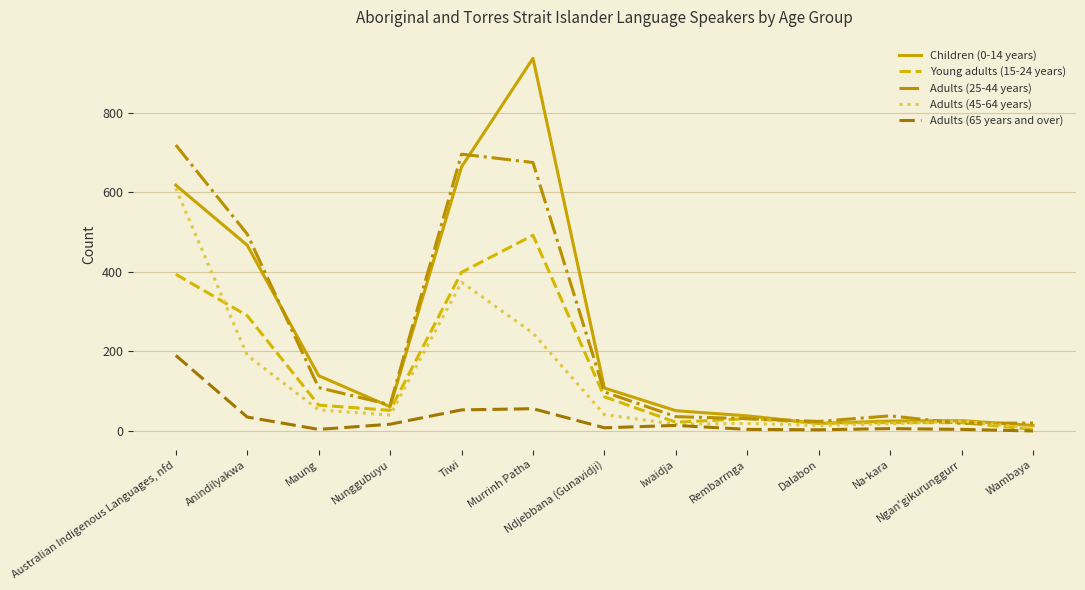

Is the value of Adults (45-64 years) at Australian Indigenous Languages, nfd greater than the value of Adults (25-44 years) at Dalabon?

Yes